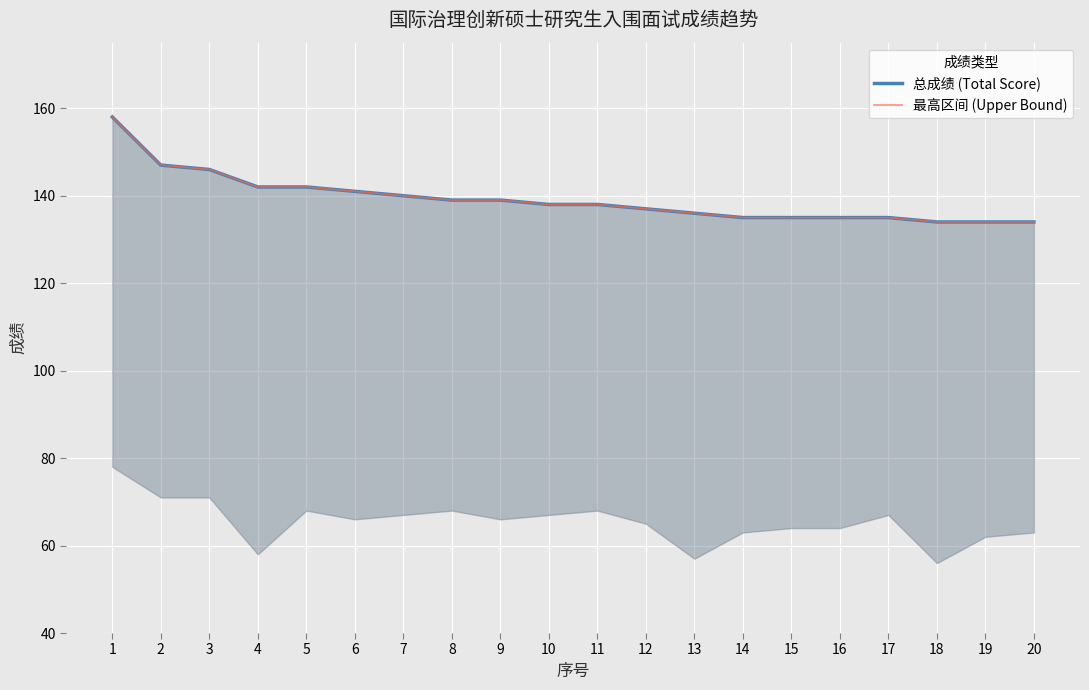

What is the value of the 最高区间 (Upper Bound) point at the 9th from the left?

139